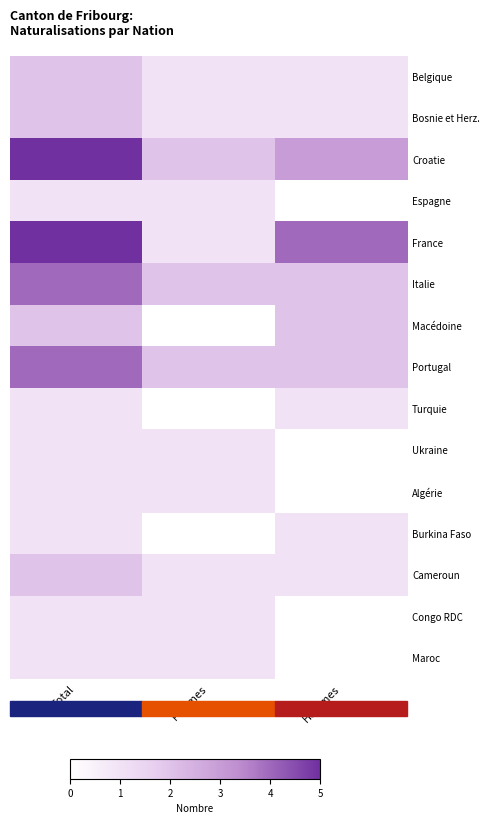

At which category is the sum across all series the highest?

Total